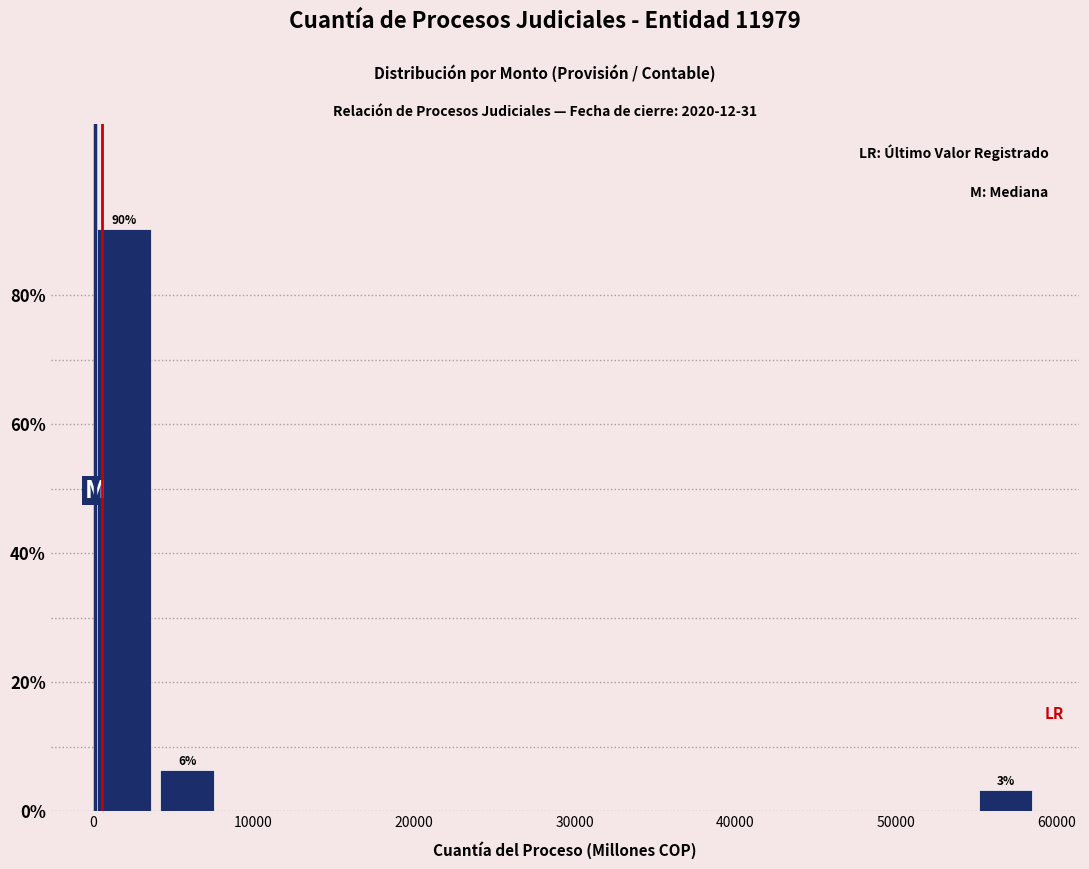

Read against the x-axis, roughly where is the centre of the tallest bar?

2000